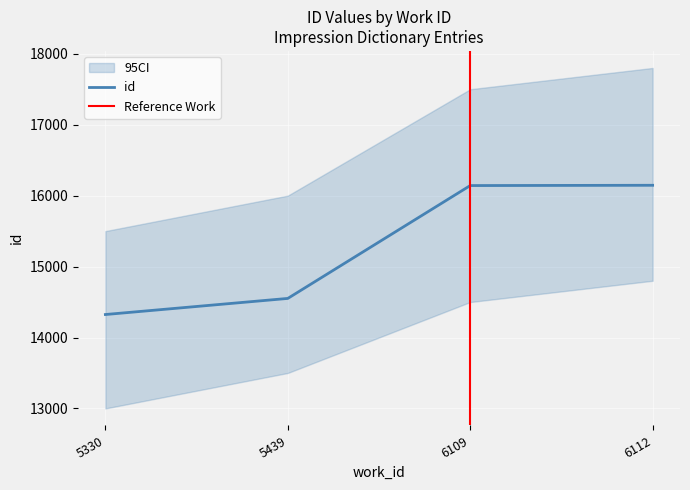

What is the value of the 1st point from the left?

14324